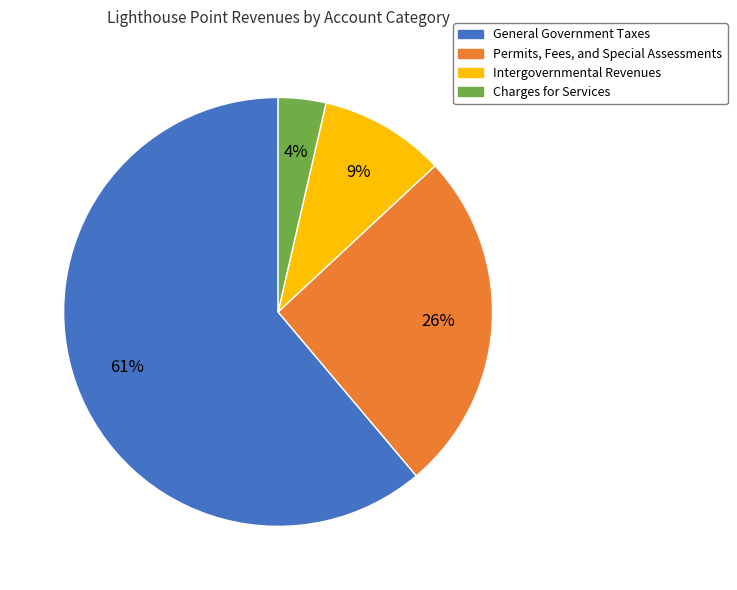

Rank the categories by value from highest to lowest.

General Government Taxes, Permits, Fees, and Special Assessments, Intergovernmental Revenues, Charges for Services